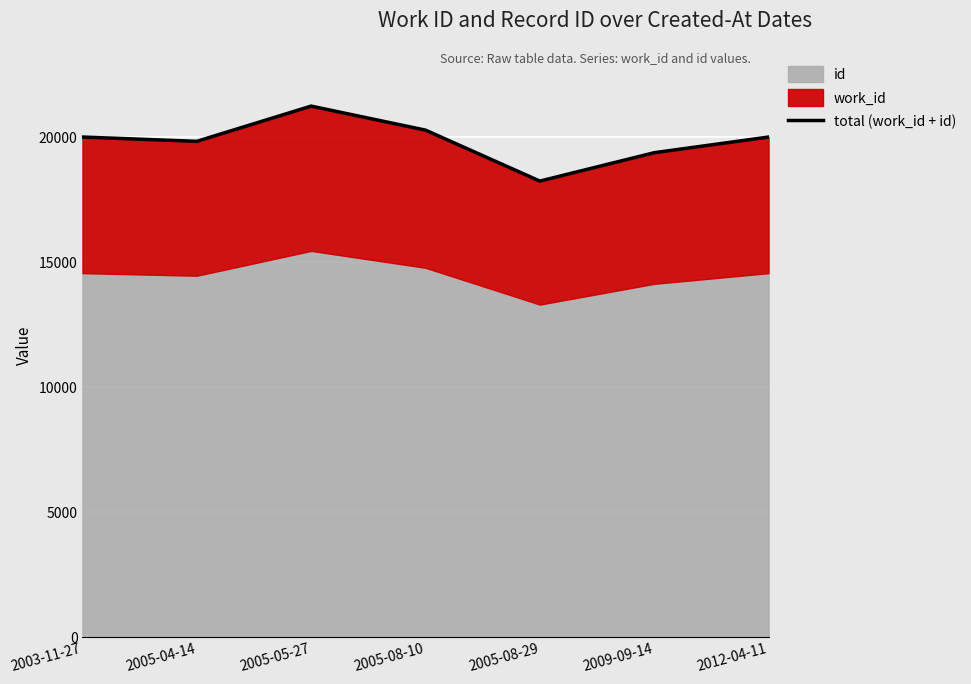

The value at 2009-09-14 is 19374. True or false?

True